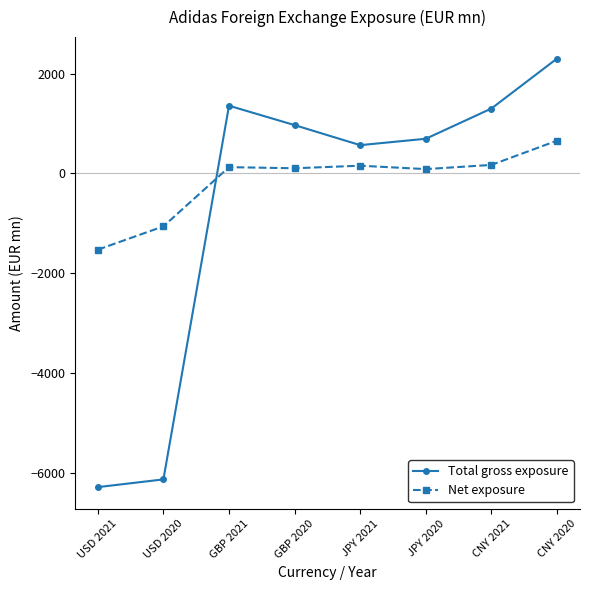

What is the label of the 1st point from the left?

USD 2021